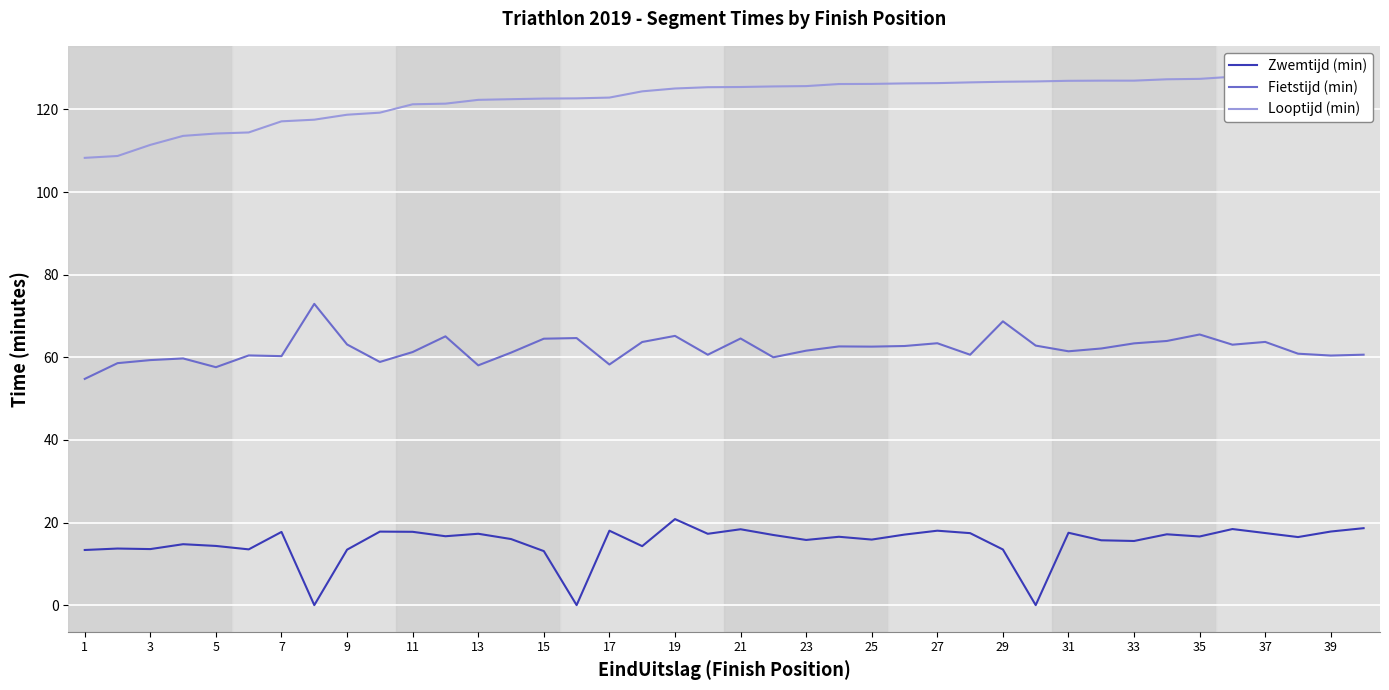

Which series has the widest spread of values?

Zwemtijd (min)